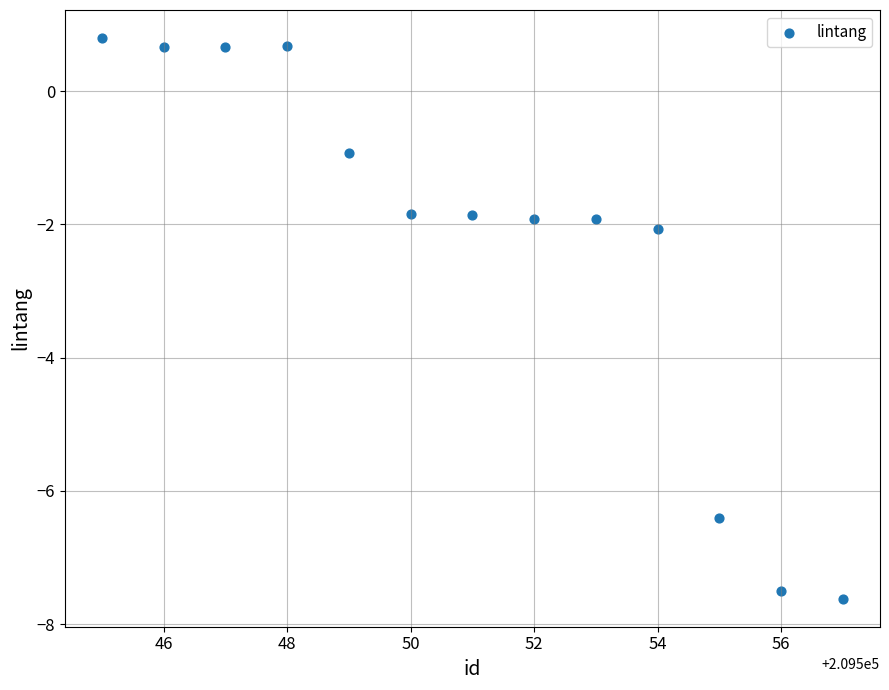

What is the range of X values (max minus min)?

12.0